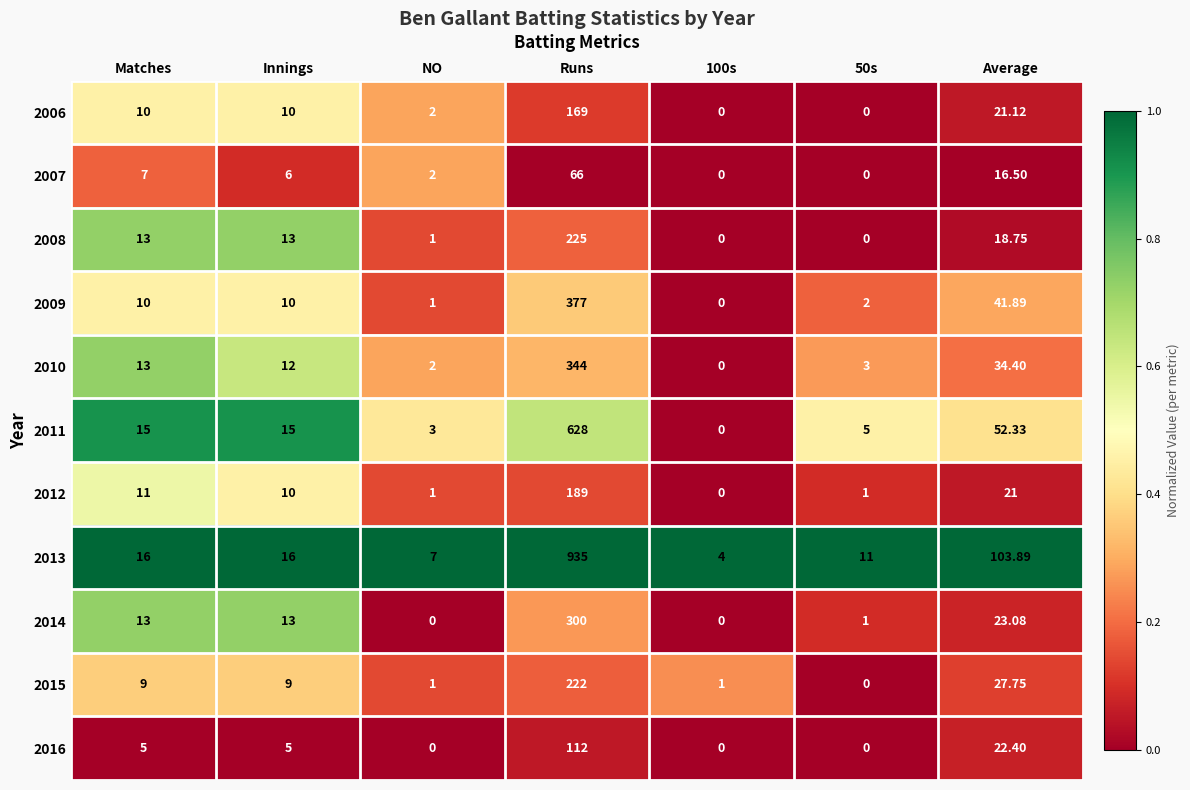

Where is 2011 nearest to the value 314?

Average